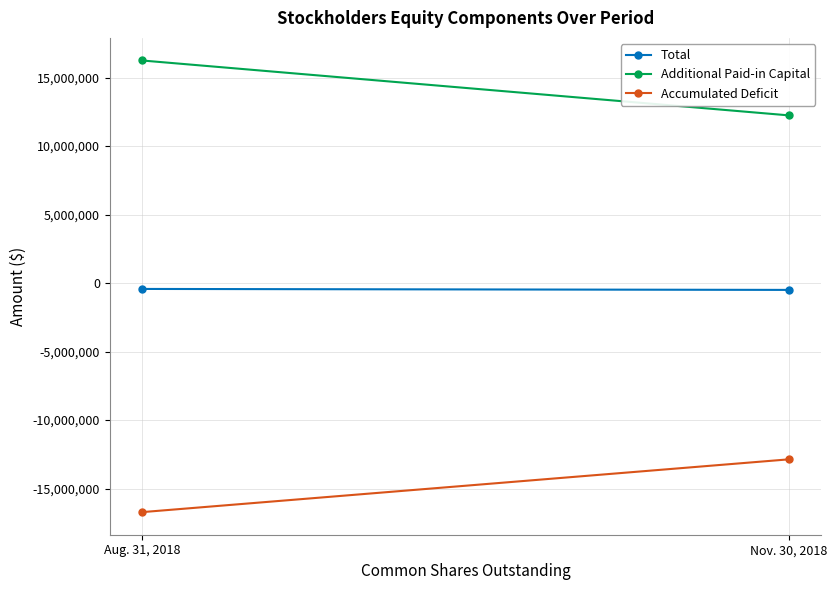

The Accumulated Deficit series shows -8027289 at Nov. 30, 2018. True or false?

False